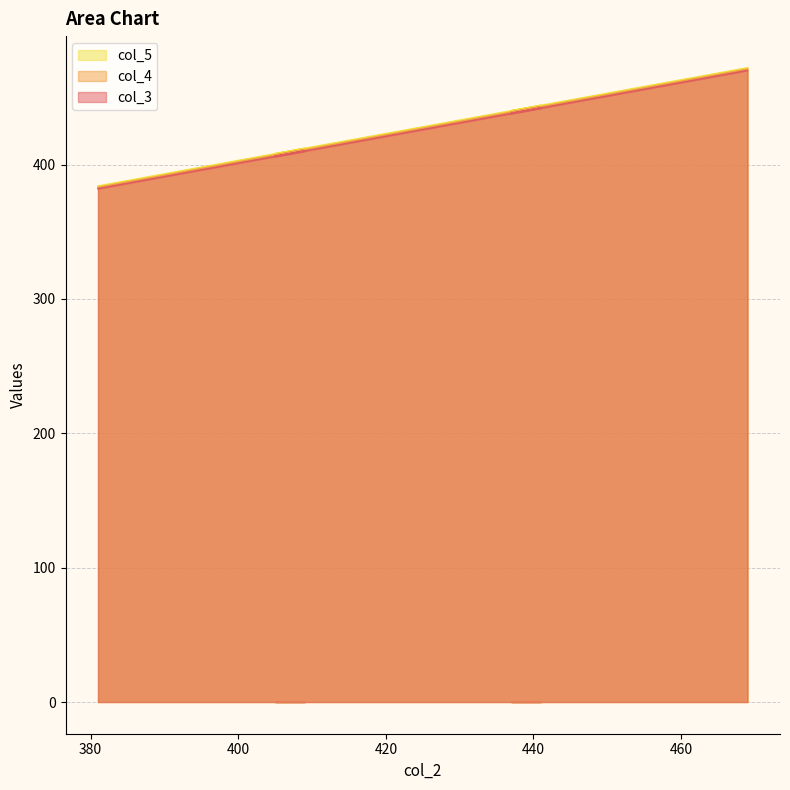

Rank the series by their maximum value, from lowest to highest.

col_5, col_4, col_3